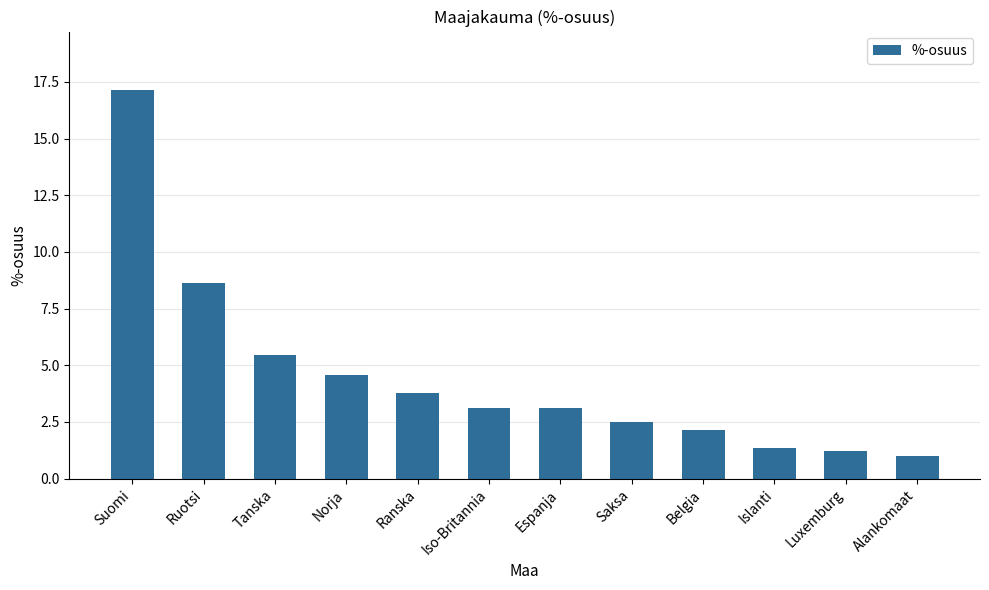

Which label corresponds to the largest value in the chart?

Suomi